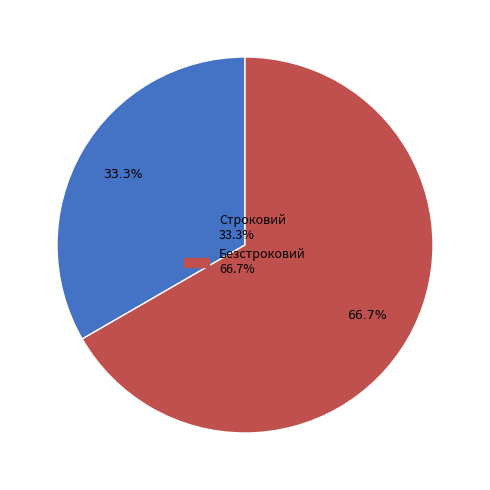

Combined, what portion of the pie is Строковий and Безстроковий?

100.0%